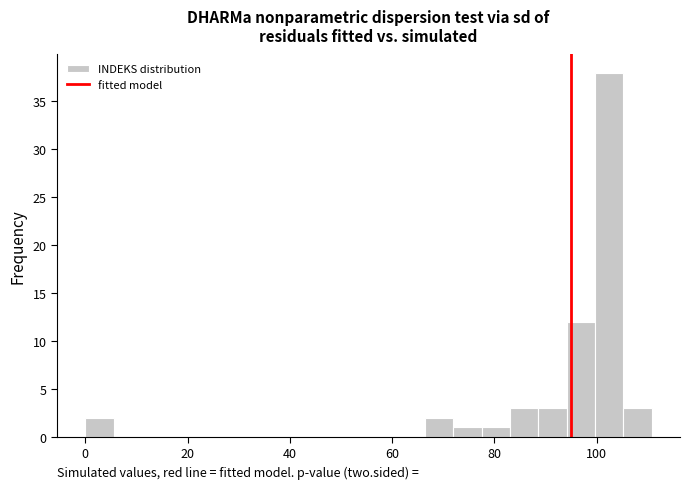

Read against the x-axis, roughly where is the centre of the tallest bar?

102